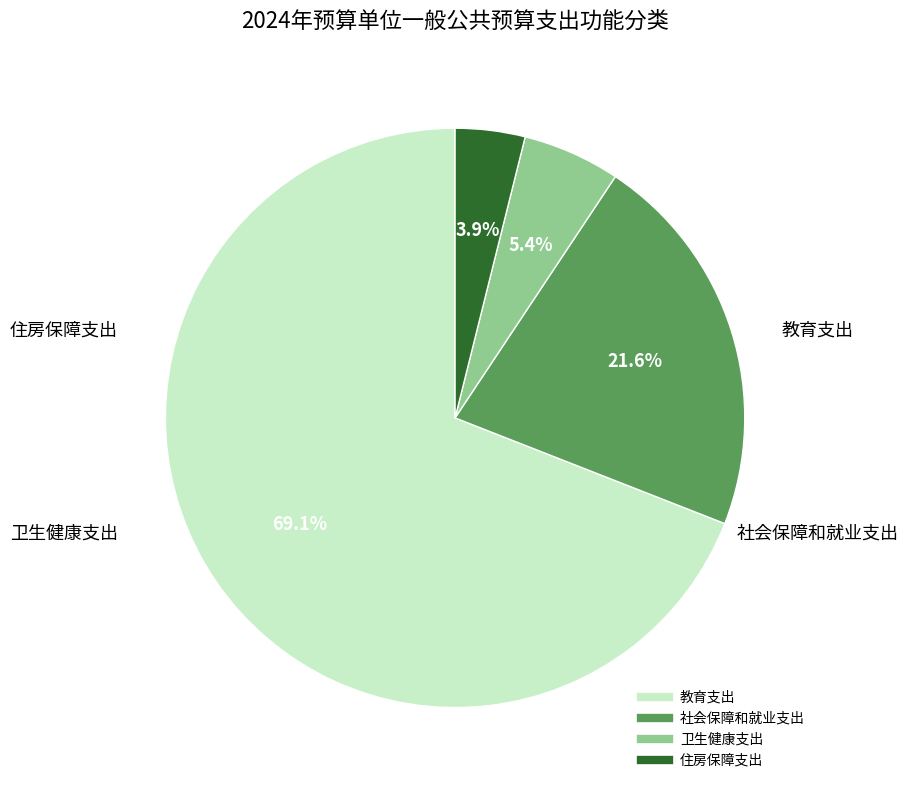

To the nearest percent, what percentage of the pie is 教育支出?

69%